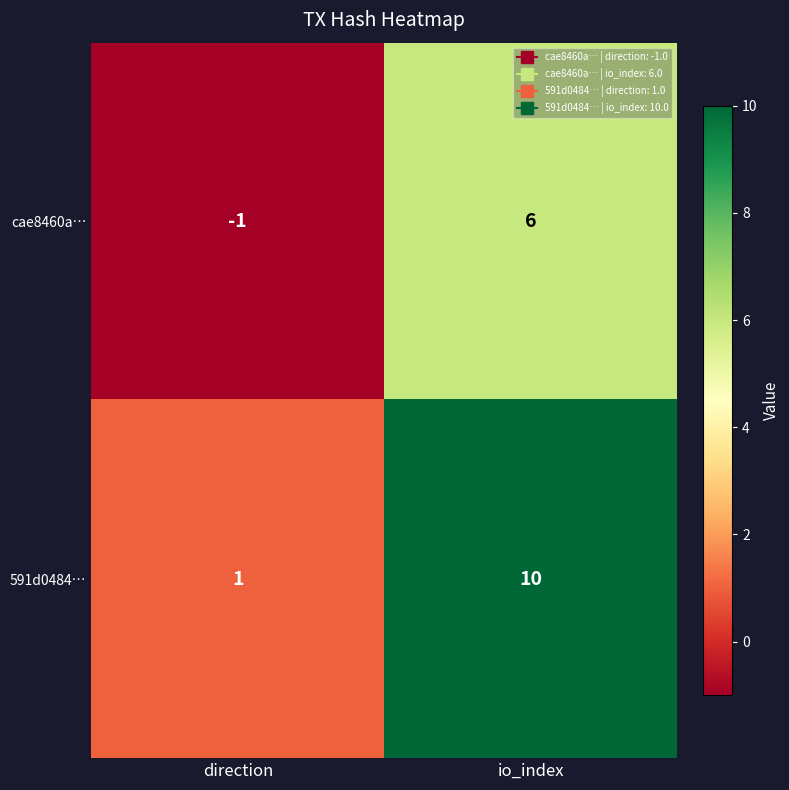

What is the sum of all cae8460a… values?

5